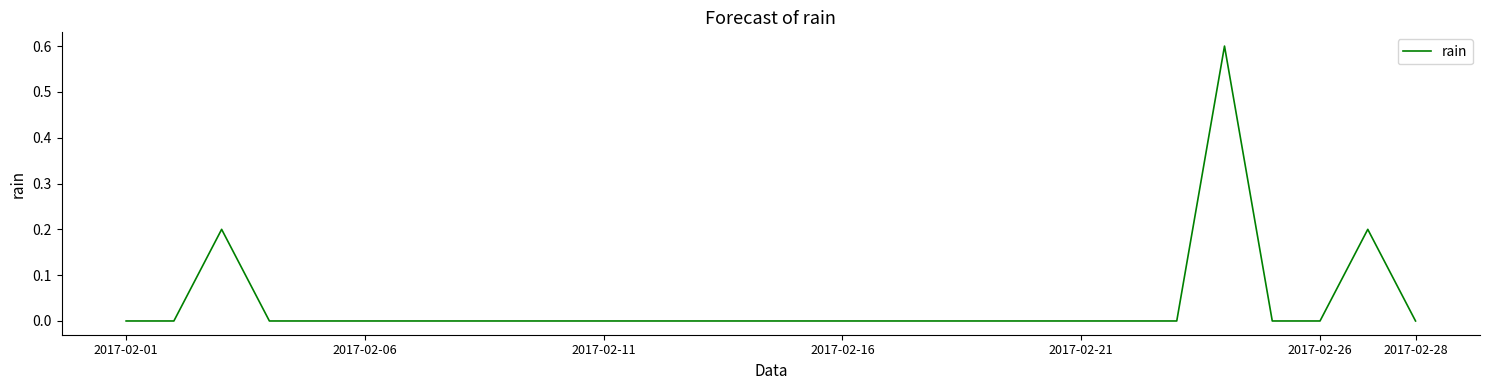

Reading left to right, extract all data points from this chart.

0.0	0.0	0.2	0.0	0.0	0.0	0.0	0.0	0.0	0.0	0.0	0.0	0.0	0.0	0.0	0.0	0.0	0.0	0.0	0.0	0.0	0.0	0.0	0.6	0.0	0.0	0.2	0.0